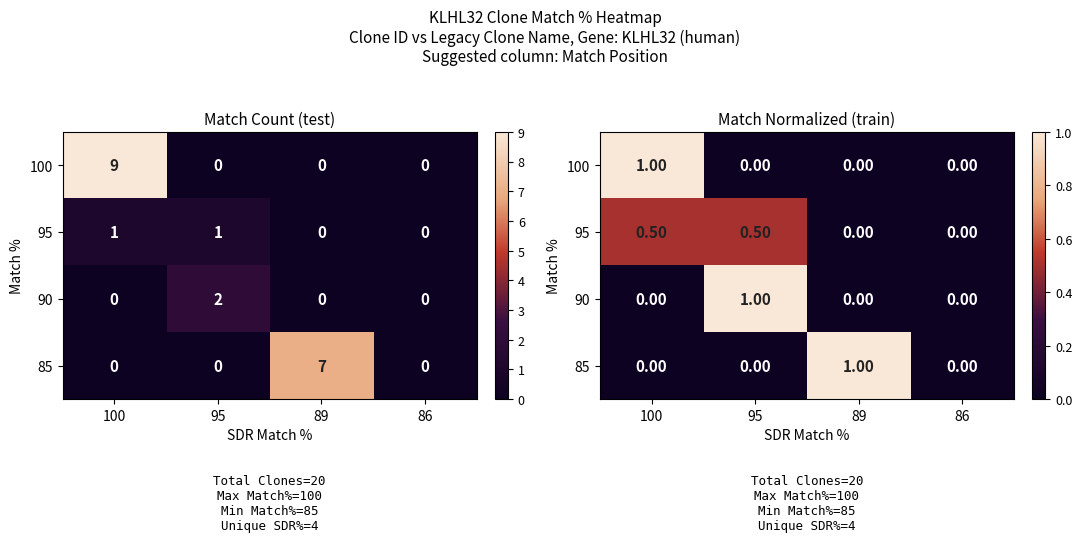

What is the difference between the 95 values at 100 and 86?

0.5